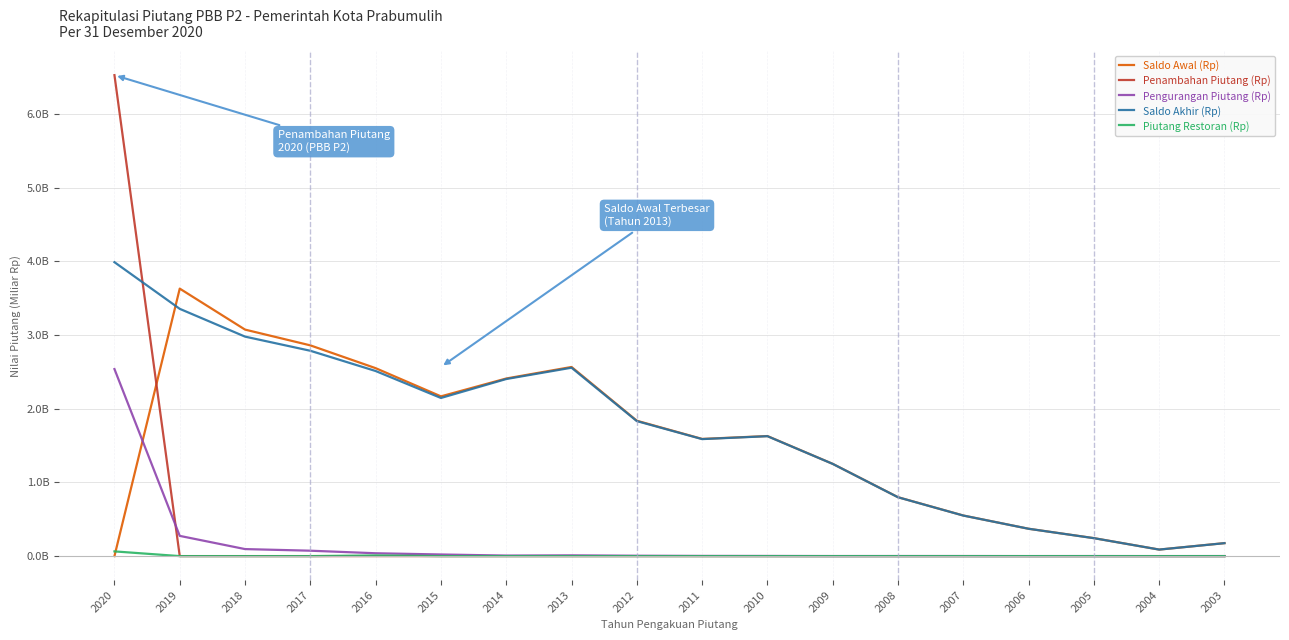

Does the chart display data point markers on the line(s)?

No